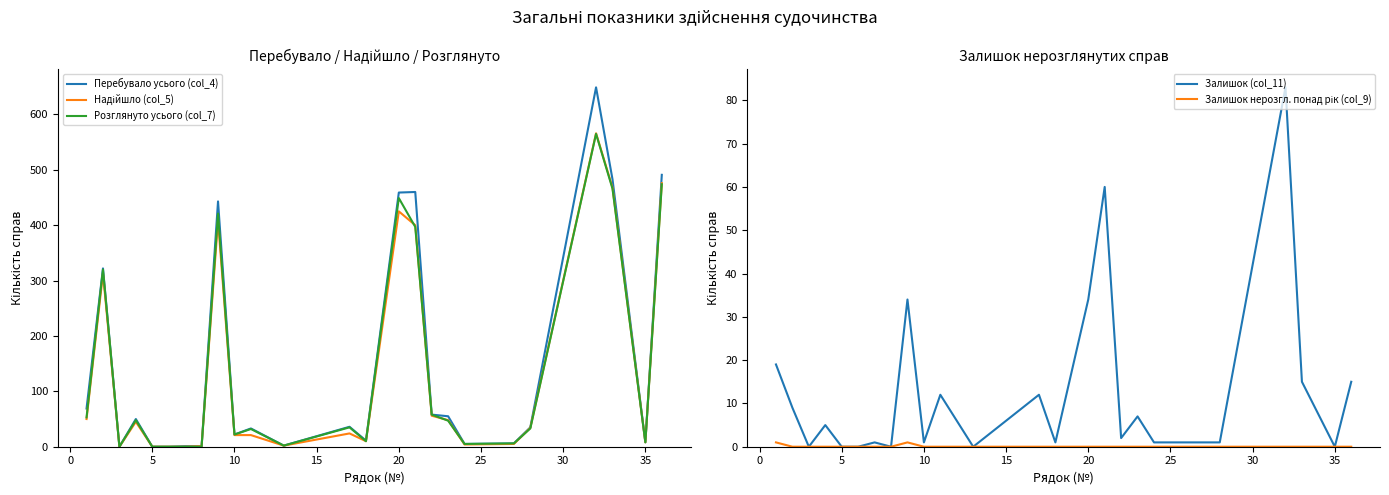

How many positive values does the Надійшло (col_5) series have?

21